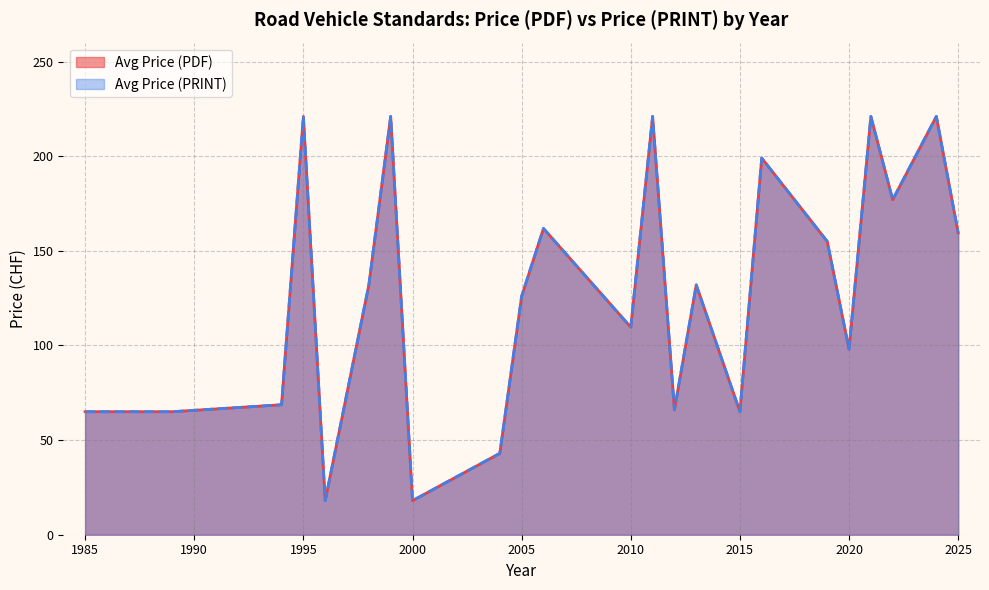

How many lines are shown in the chart?

2